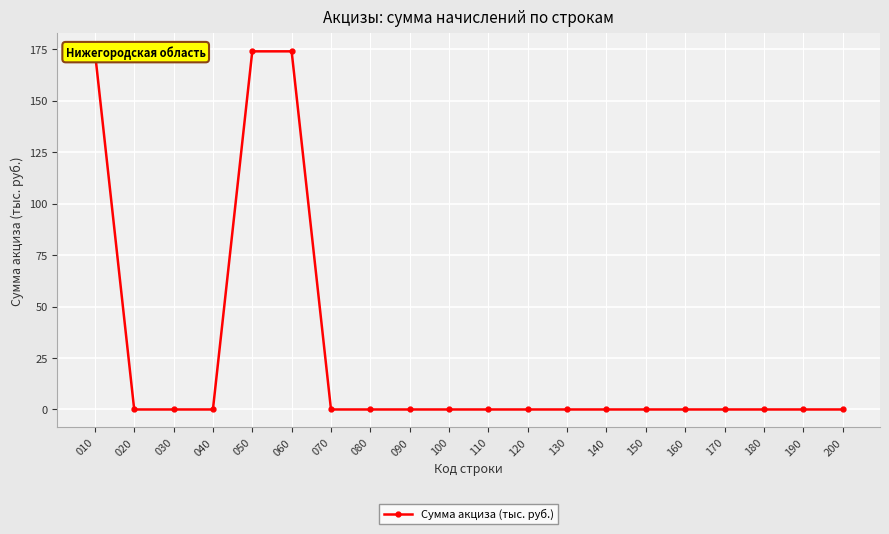

What is the average value?

26